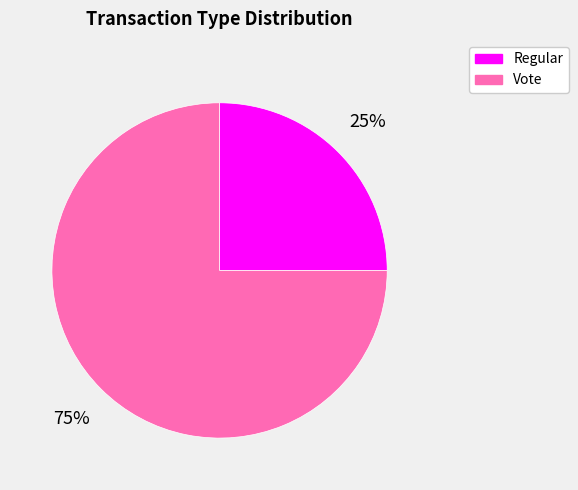

Between Vote and Regular, which is larger?

Vote